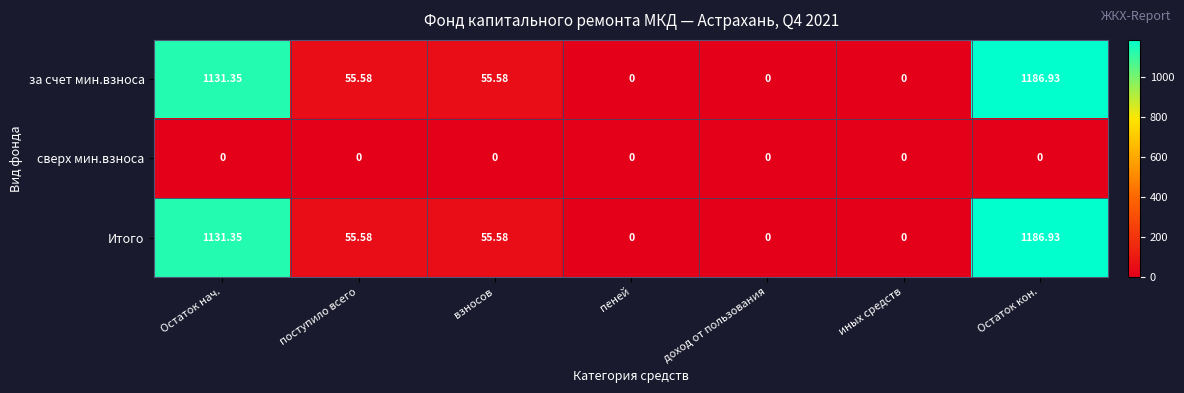

At which category is the sum across all series the highest?

Остаток кон.